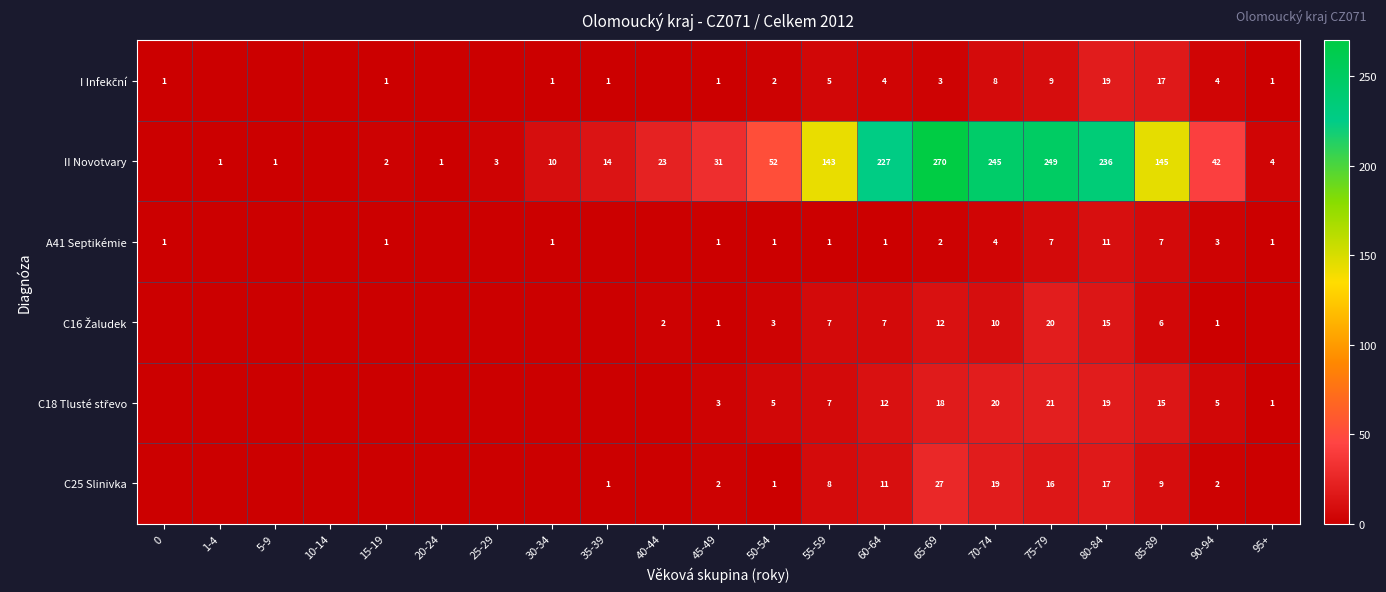

What is the sum of the C25 Slinivka values at 65-69 and 45-49?

29